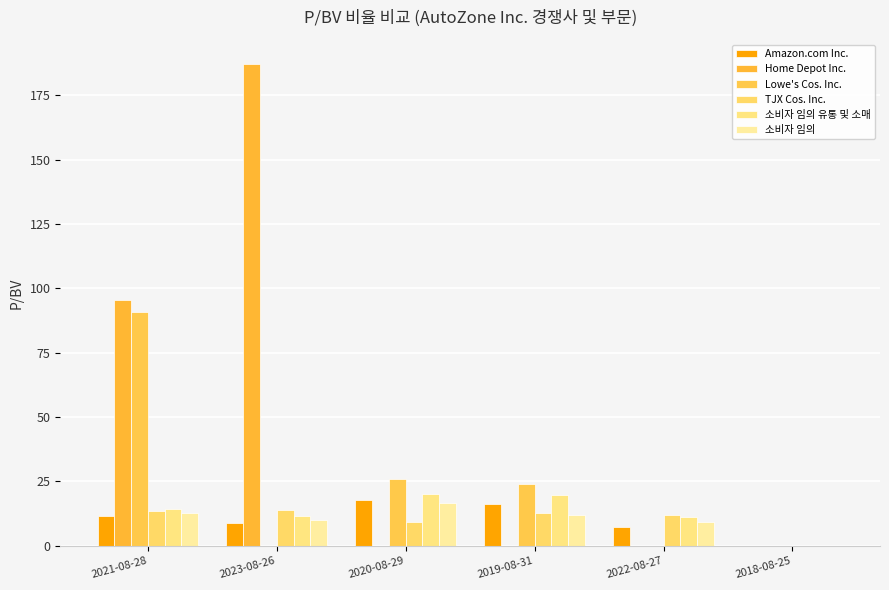

What is the spread (max minus min) of values at 2021-08-28?

84.0